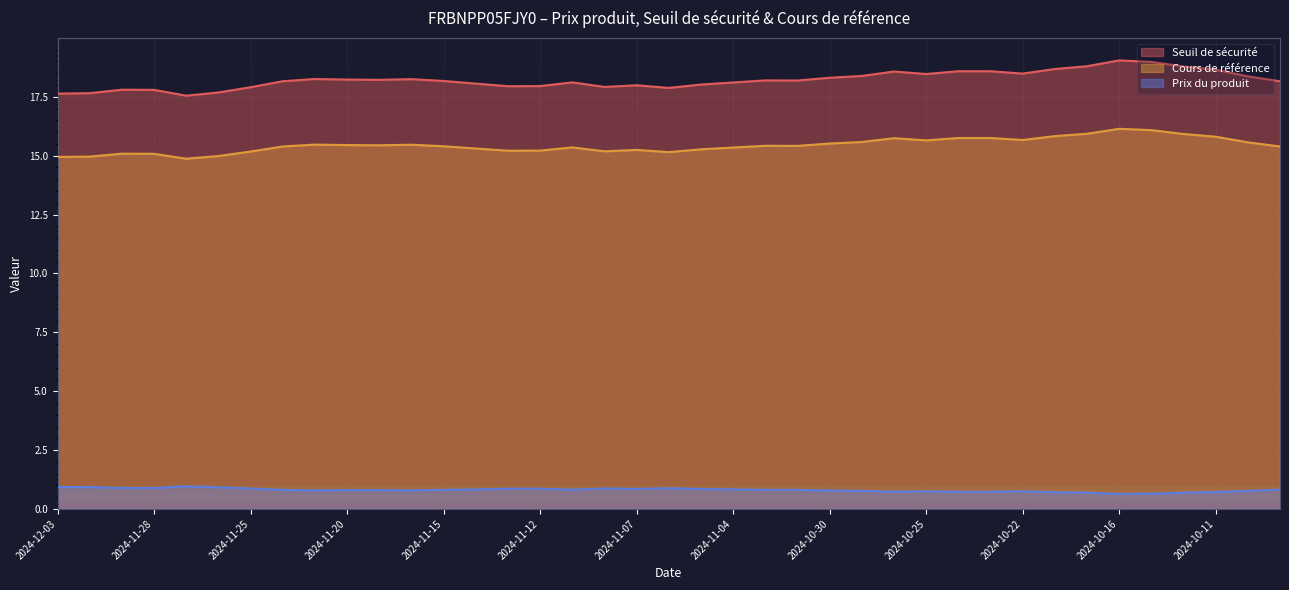

What are all the series names shown in the legend?

Seuil de sécurité, Cours de référence, Prix du produit